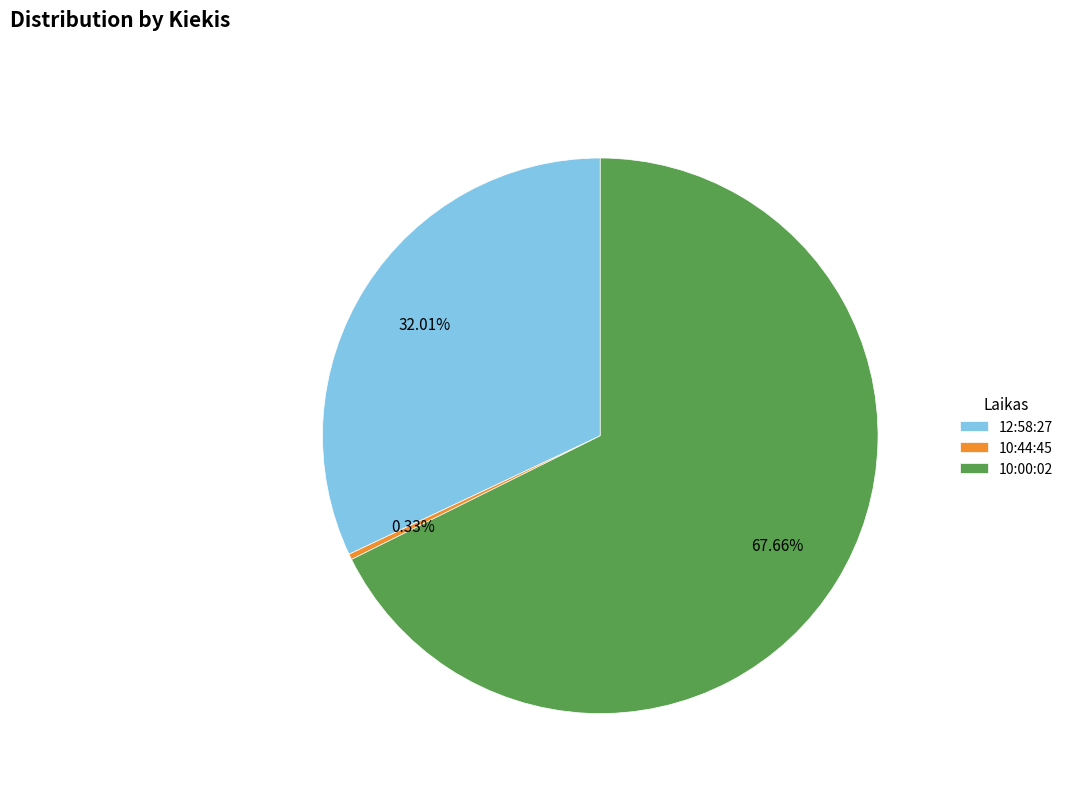

Do 10:44:45 and 12:58:27 together represent more than half of the pie?

No